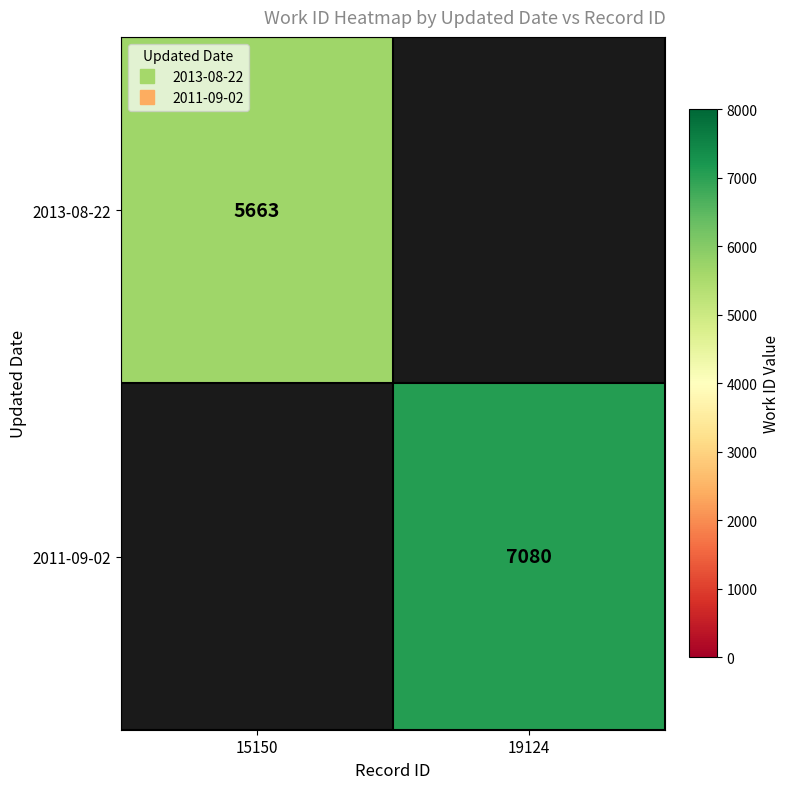

List the labels in order of 2011-09-02 value, largest first.

15150, 19124